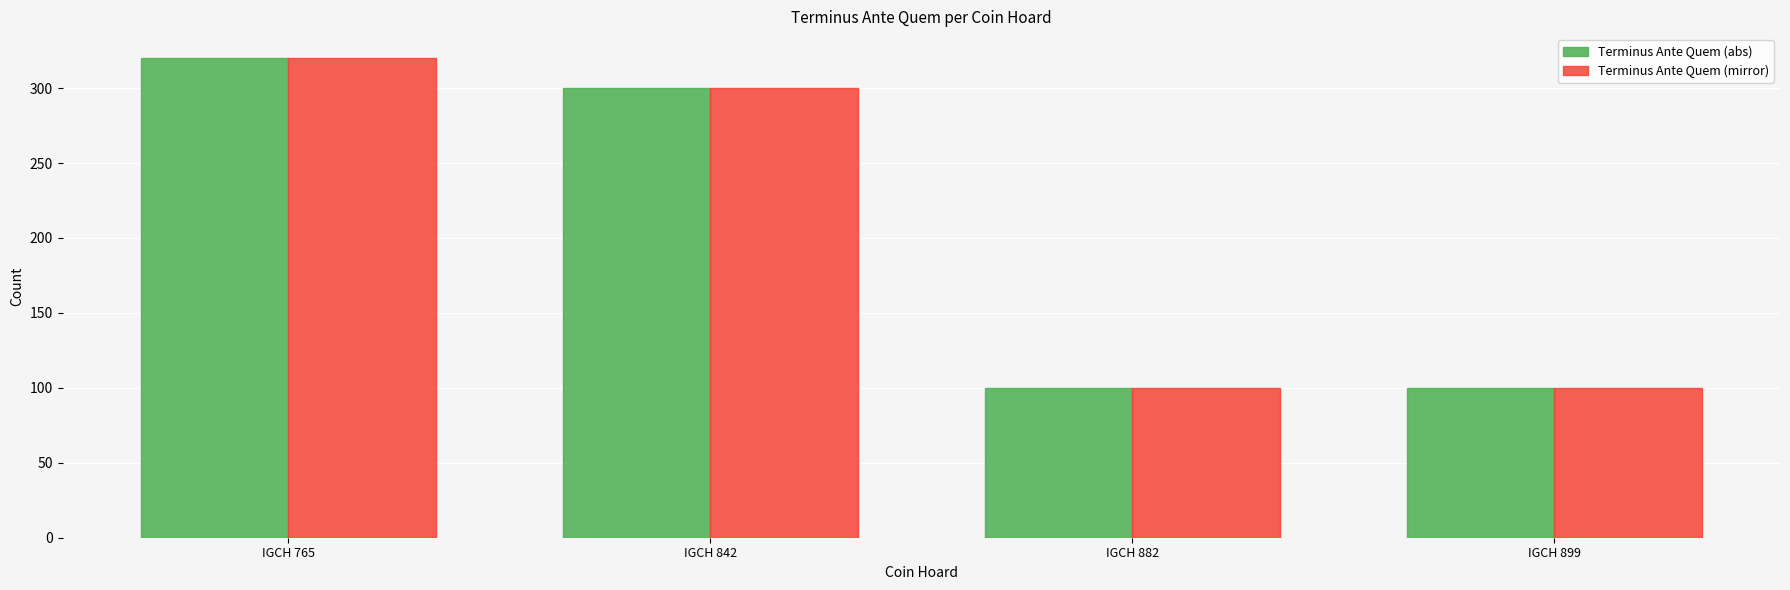

Count the number of categories in the chart.

4